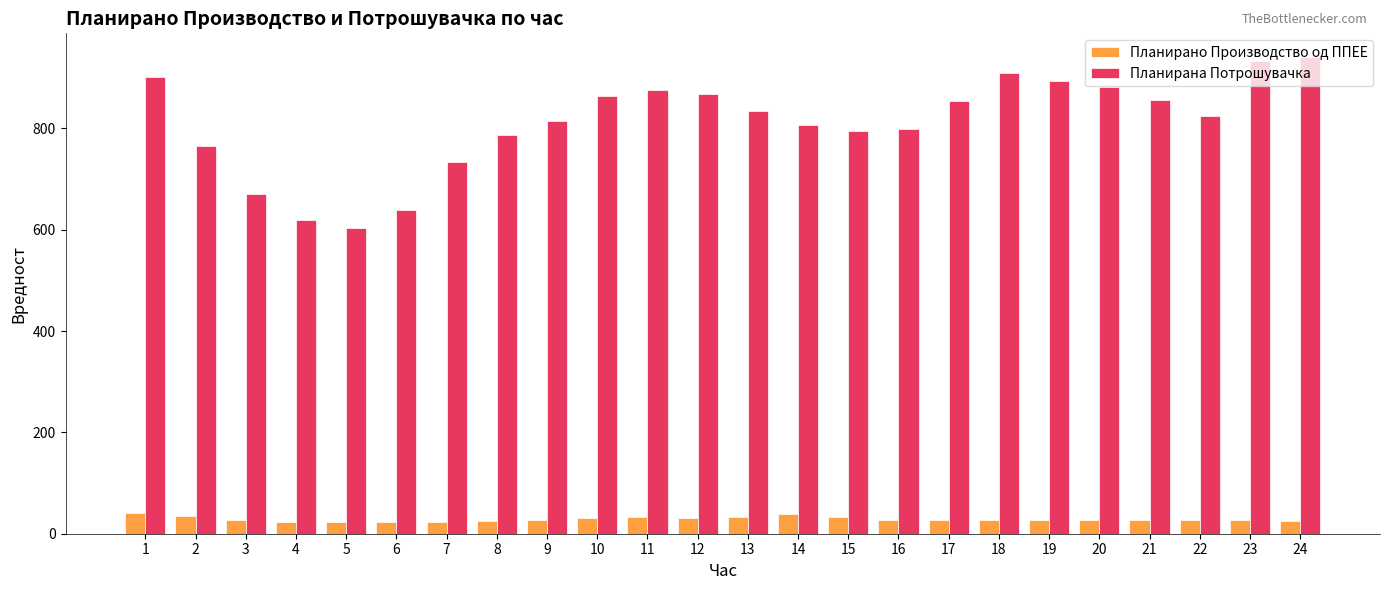

Which series has the largest total across all categories?

Планирана Потрошувачка